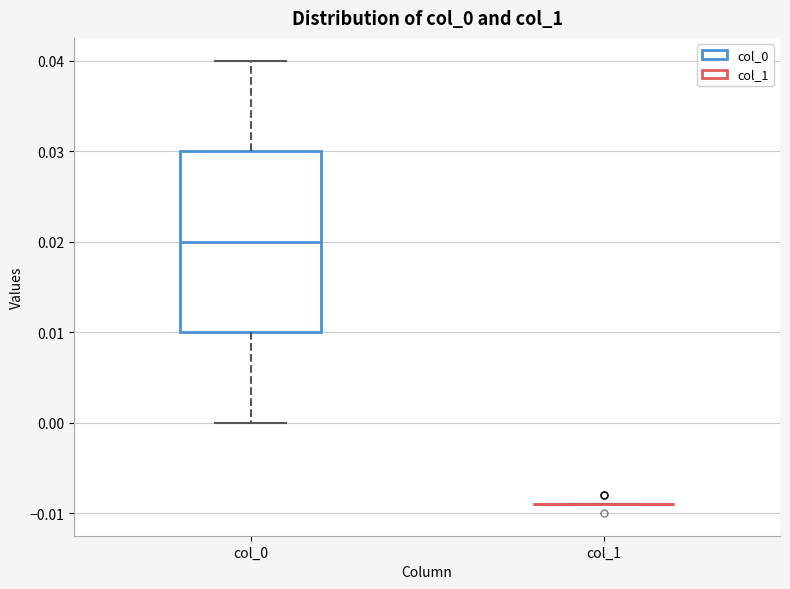

Comparing the boxes themselves (not the whiskers), which one is the tallest?

col_0